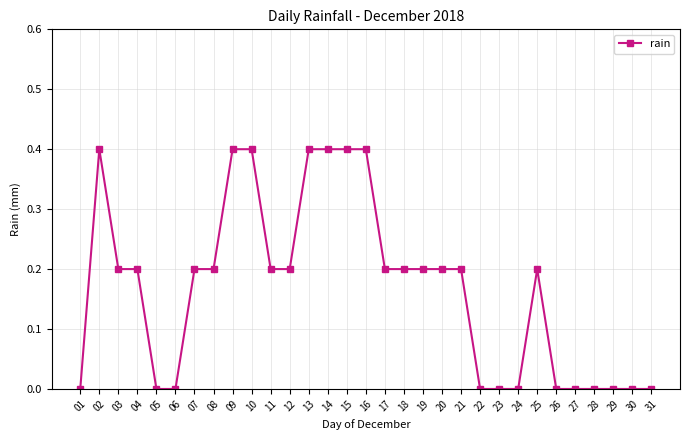

Reading left to right, what are all the values shown in this chart?

0.0	0.4	0.2	0.2	0.0	0.0	0.2	0.2	0.4	0.4	0.2	0.2	0.4	0.4	0.4	0.4	0.2	0.2	0.2	0.2	0.2	0.0	0.0	0.0	0.2	0.0	0.0	0.0	0.0	0.0	0.0